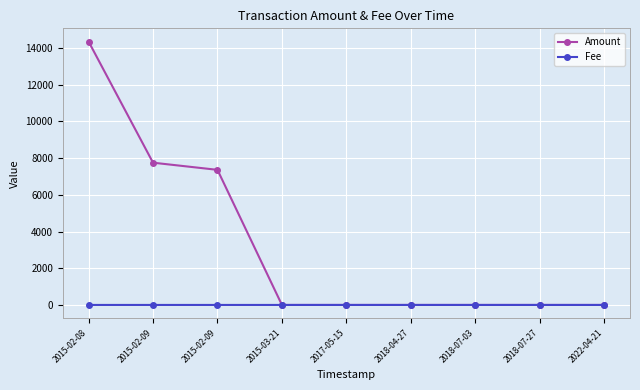

Reading left to right, extract all data points from this chart.

Amount: 14351.0	7750.0	7360.0	0.0	0.0	0.0	0.0	0.0	0.0
Fee: 1.0	1.0	1.0	1.0	1.0	1.0	1.0	1.0	0.1